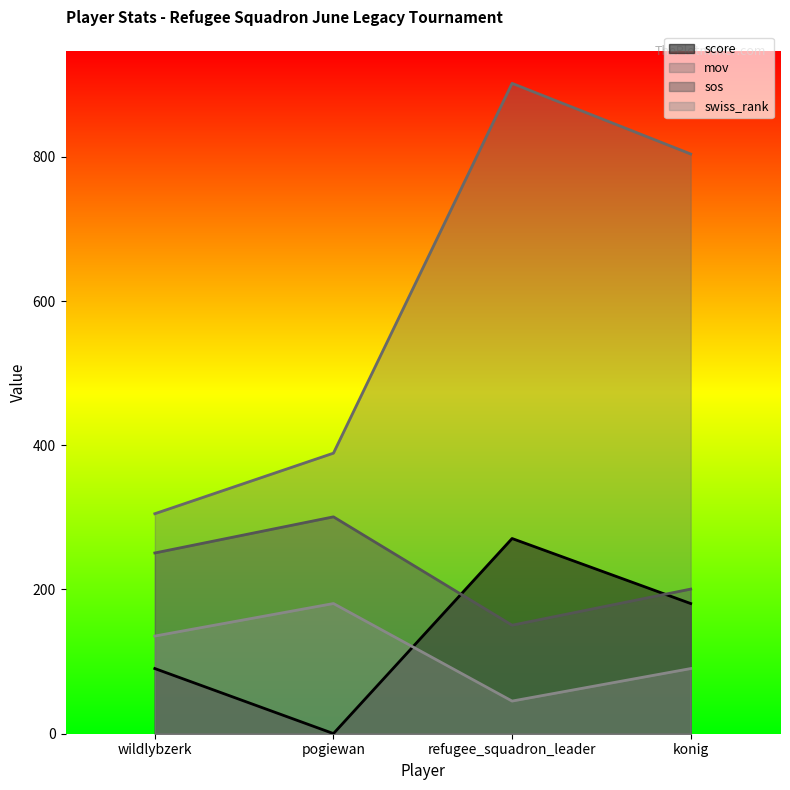

The value of mov at konig is 341.6. True or false?

False